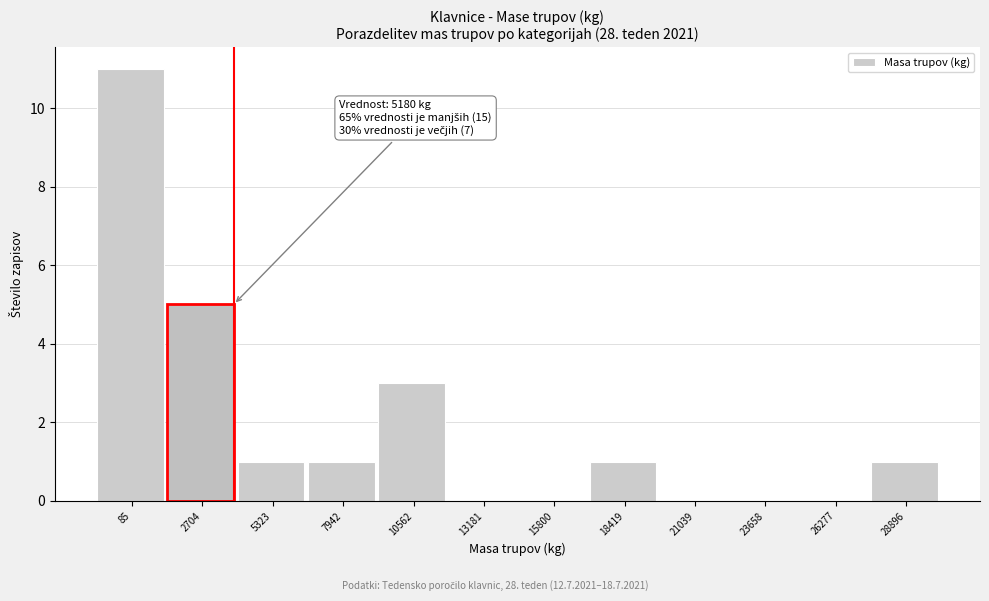

Reading right to left, extract all data points from this chart.

28896=1	26277=0	23658=0	21039=0	18419=1	15800=0	13181=0	10562=3	7942=1	5323=1	2704=5	85=11